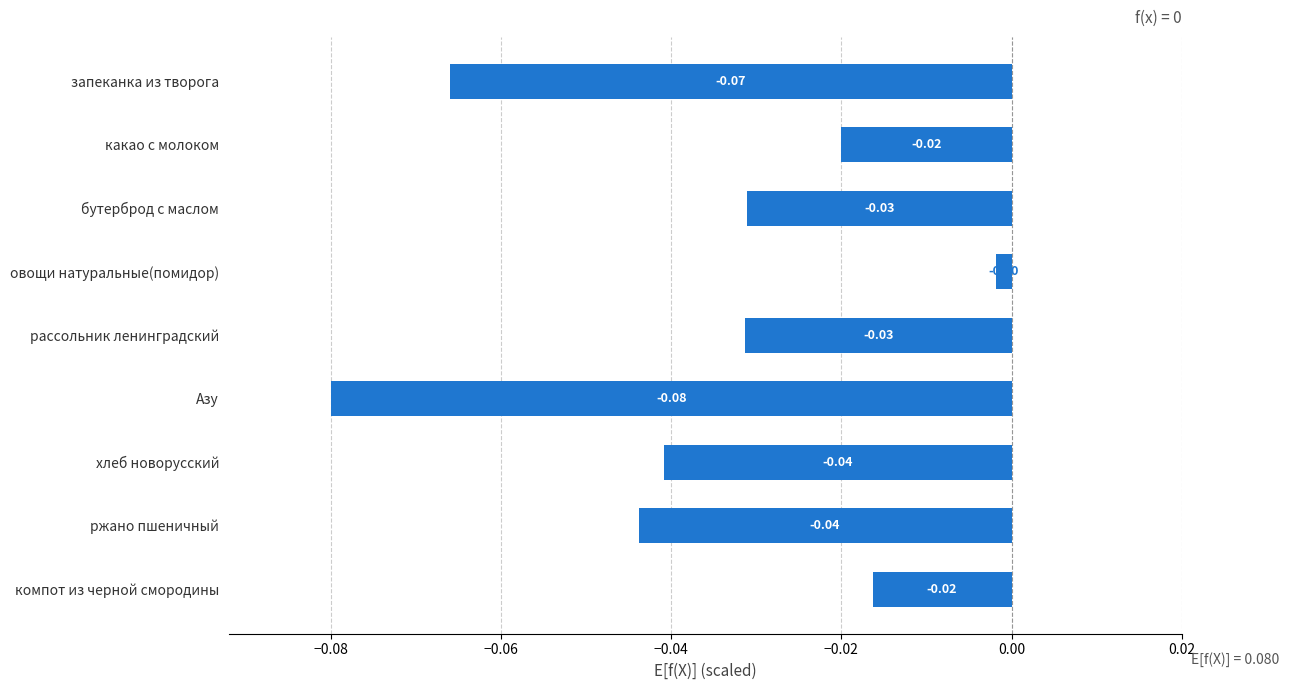

What is the sum of all values?

-0.3